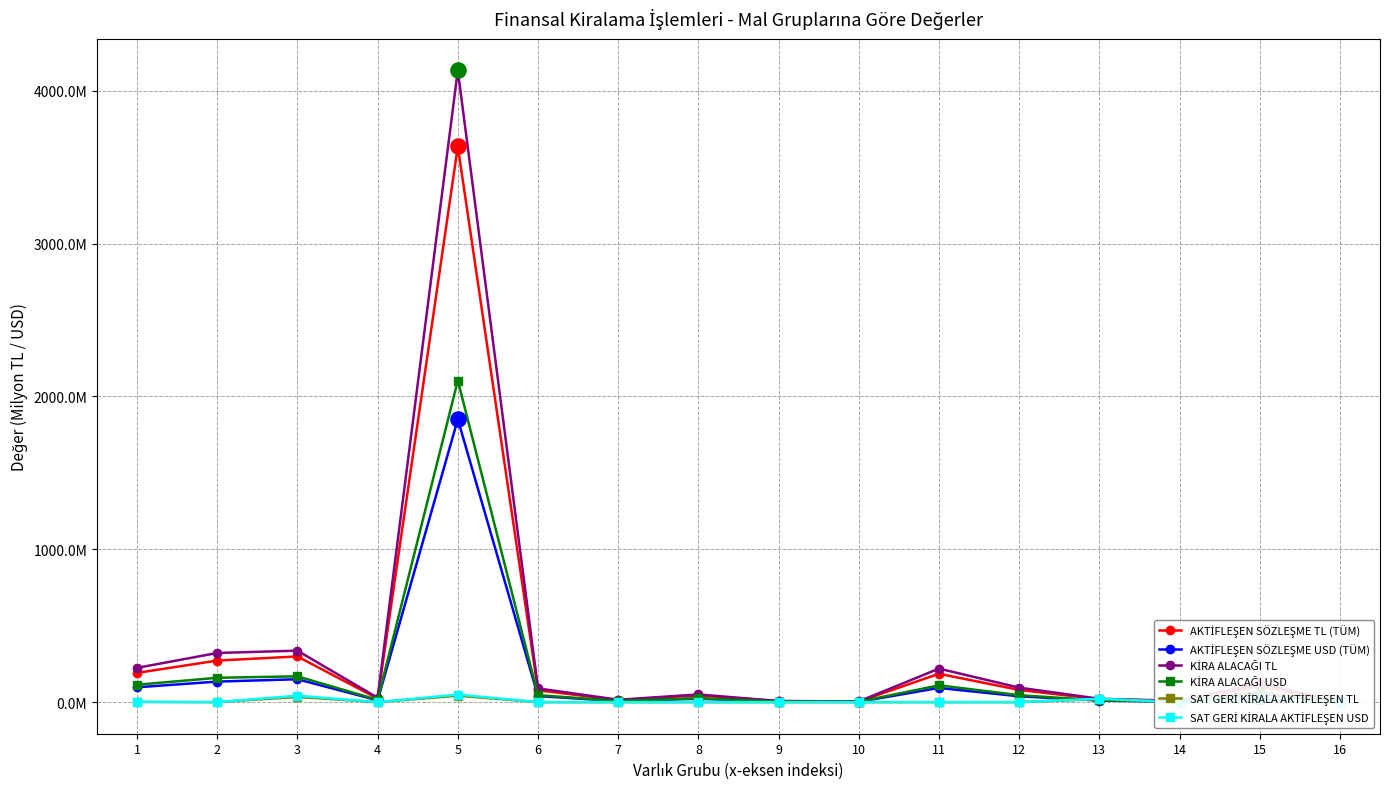

Which series has the largest total across all categories?

KİRA ALACAĞI TL